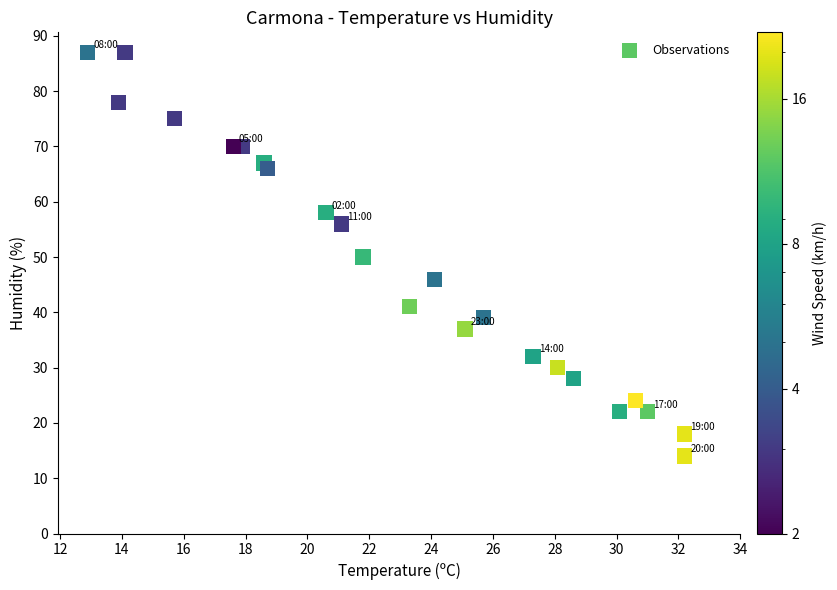

What is the range of Y values (max minus min)?

73